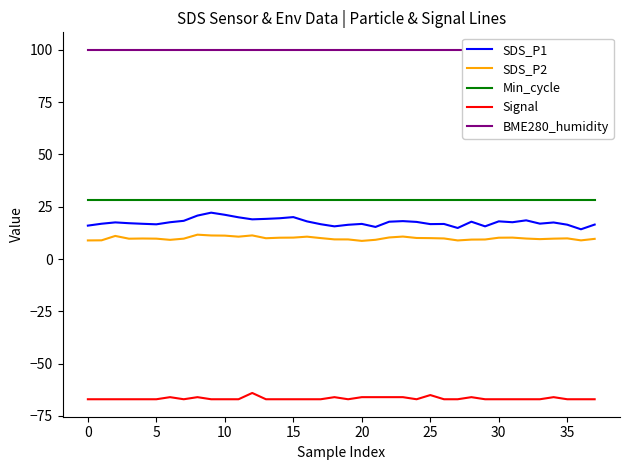

How many distinct data groups are displayed?

5